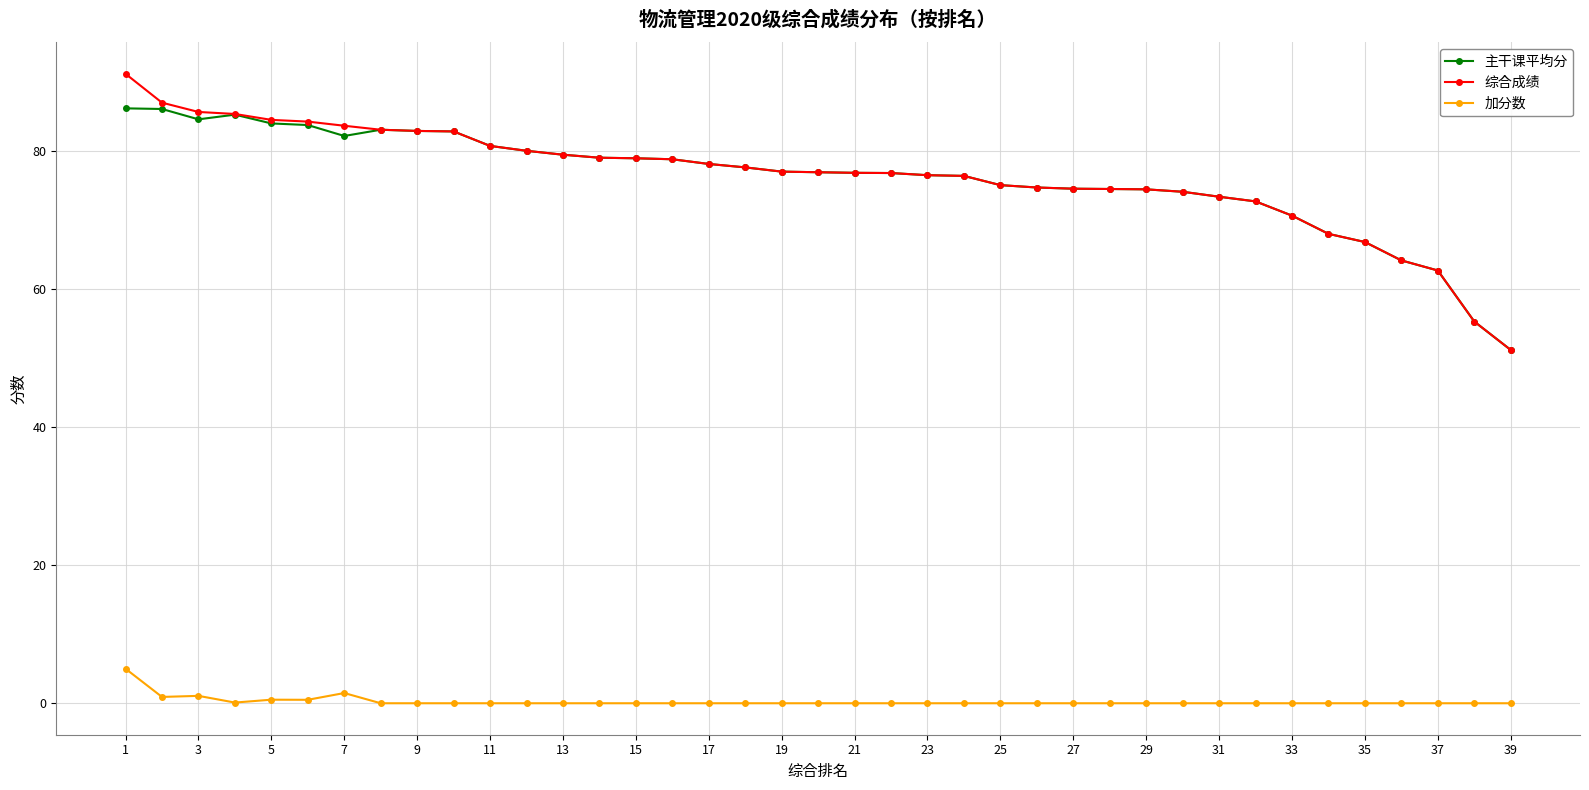

What is the greatest value displayed?

91.2